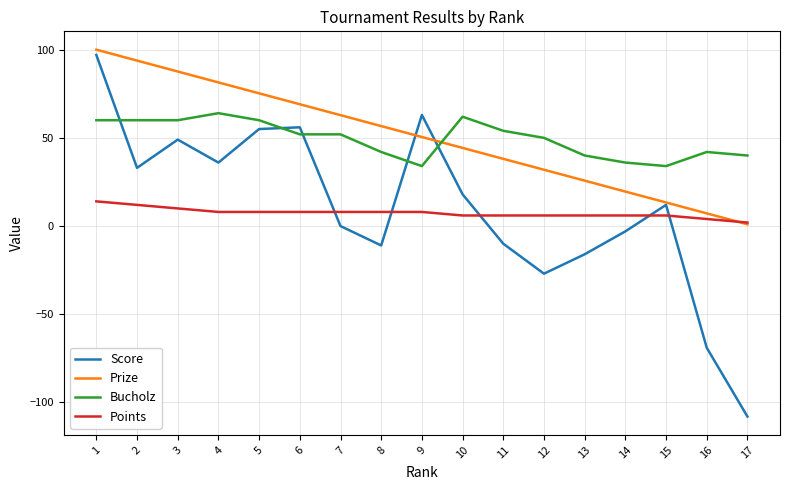

How many times do Points and Score cross each other?

5